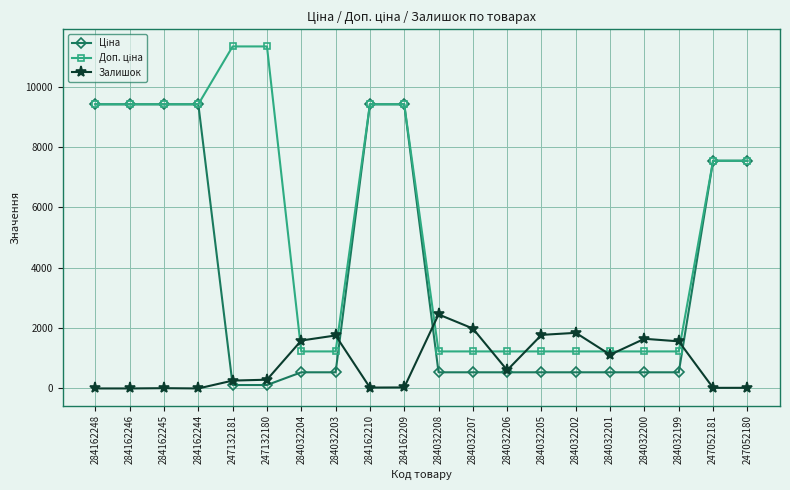

What is the spread (max minus min) of values at 284032207?

1450.6